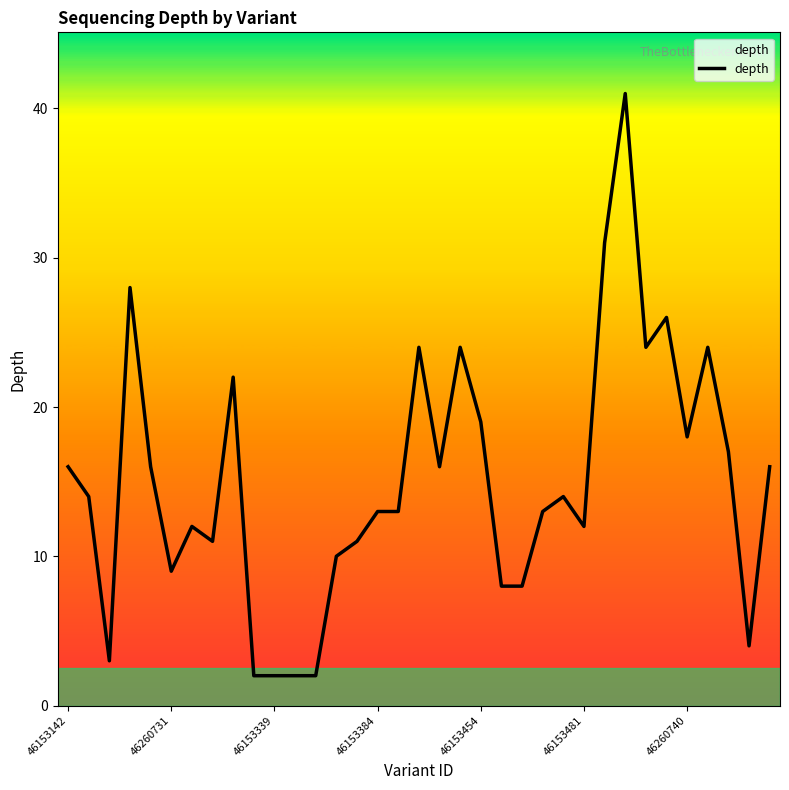

What is the maximum value shown in the chart?

41